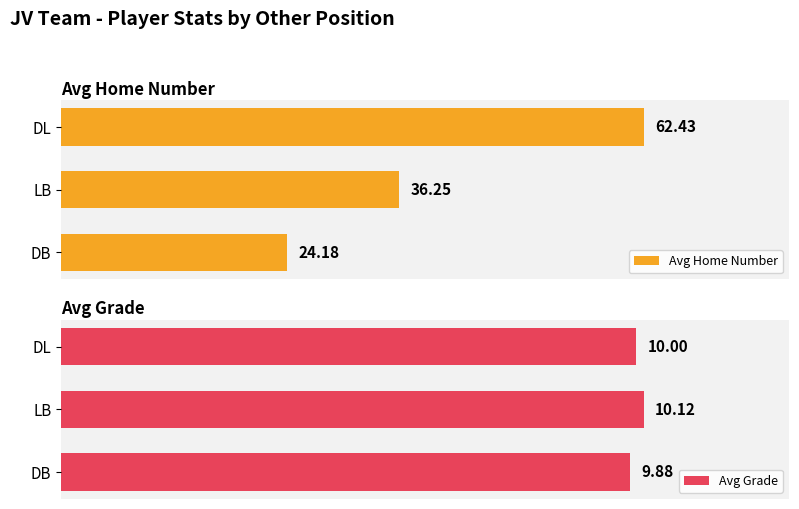

Rank the series by their maximum value, from highest to lowest.

Avg Home Number, Avg Grade